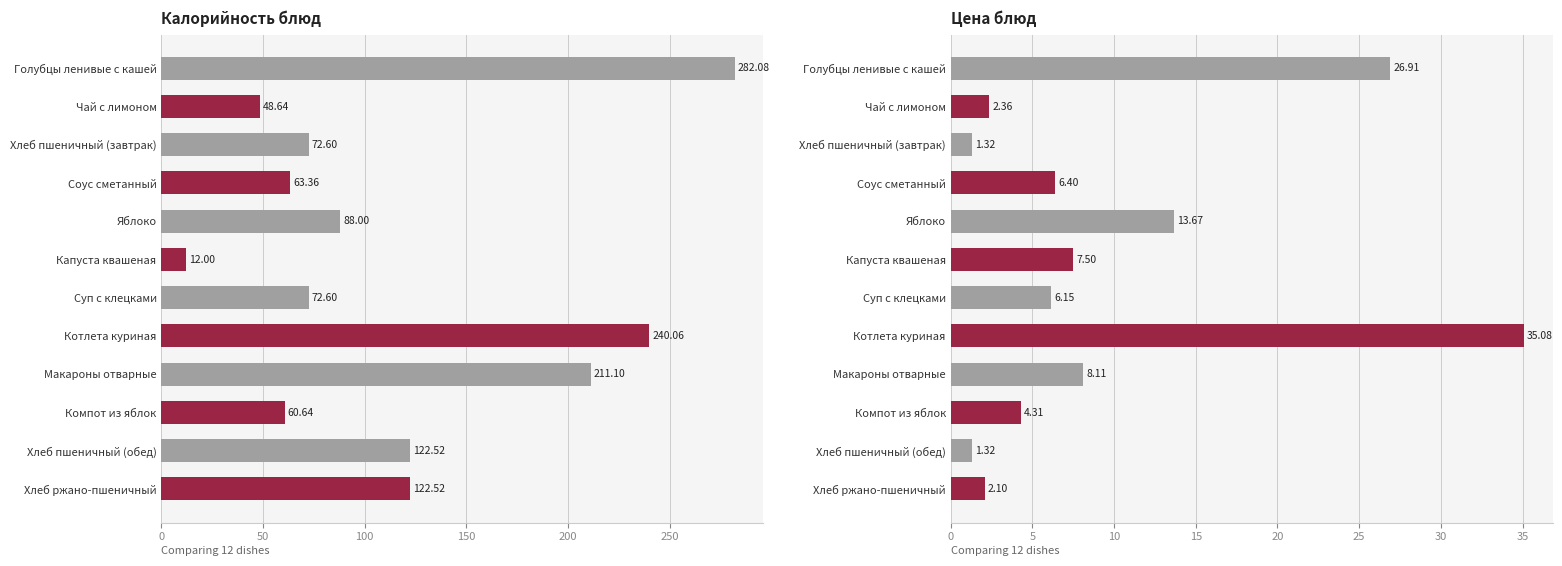

Rank the series at Котлета куриная from lowest to highest value.

Цена, Калорийность